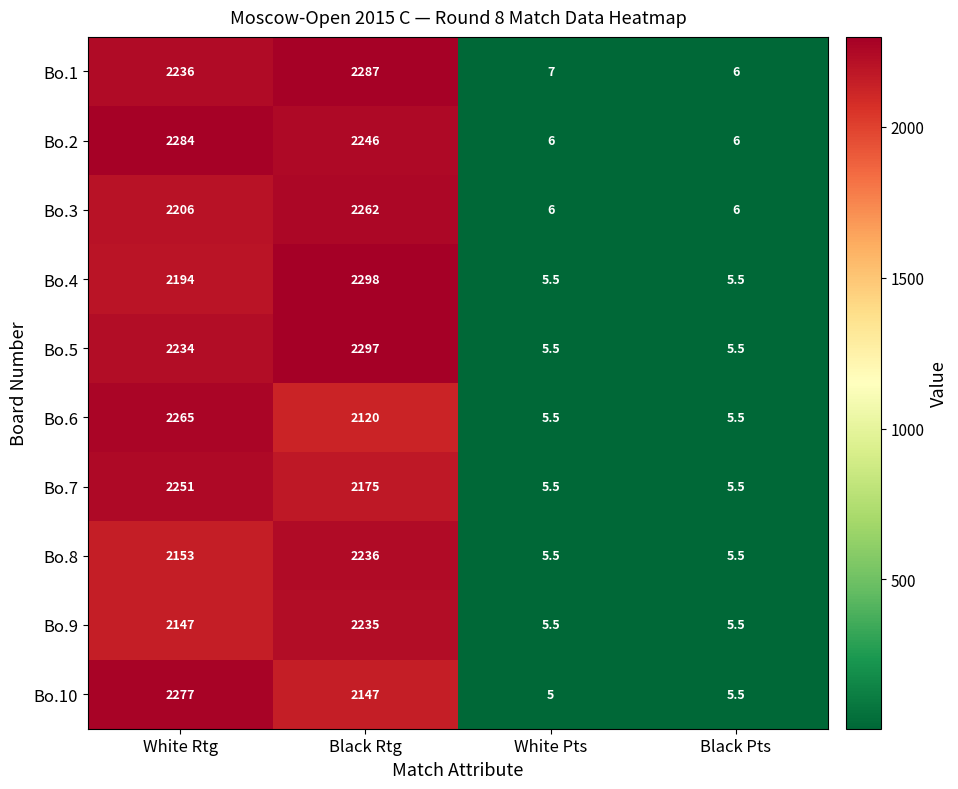

Which category has the highest value across all series?

Black Rtg